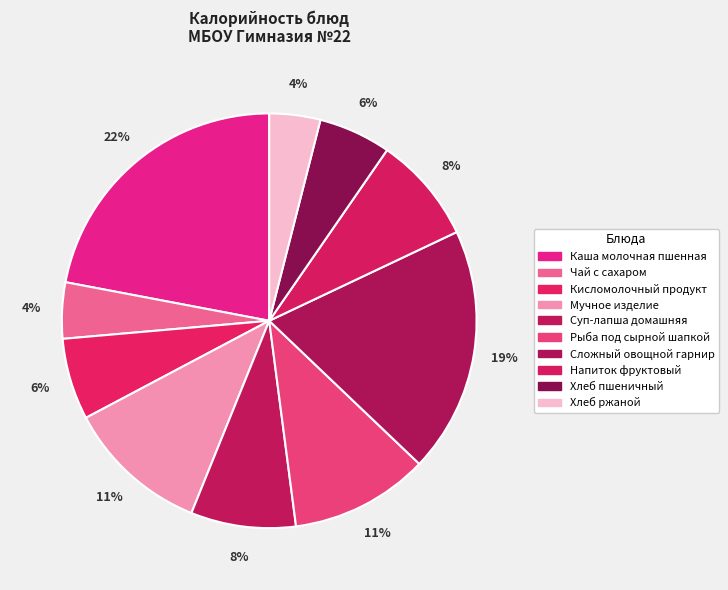

Approximately how many times larger is the value at Хлеб ржаной compared to Суп-лапша домашняя?

0.5